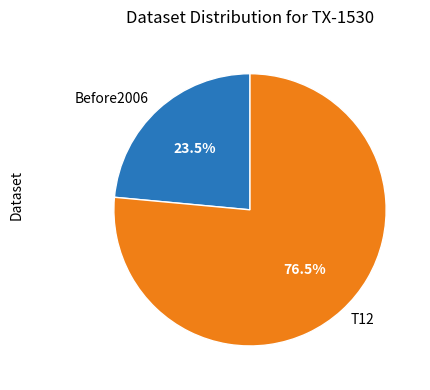

Which has a higher value, T12 or Before2006?

T12